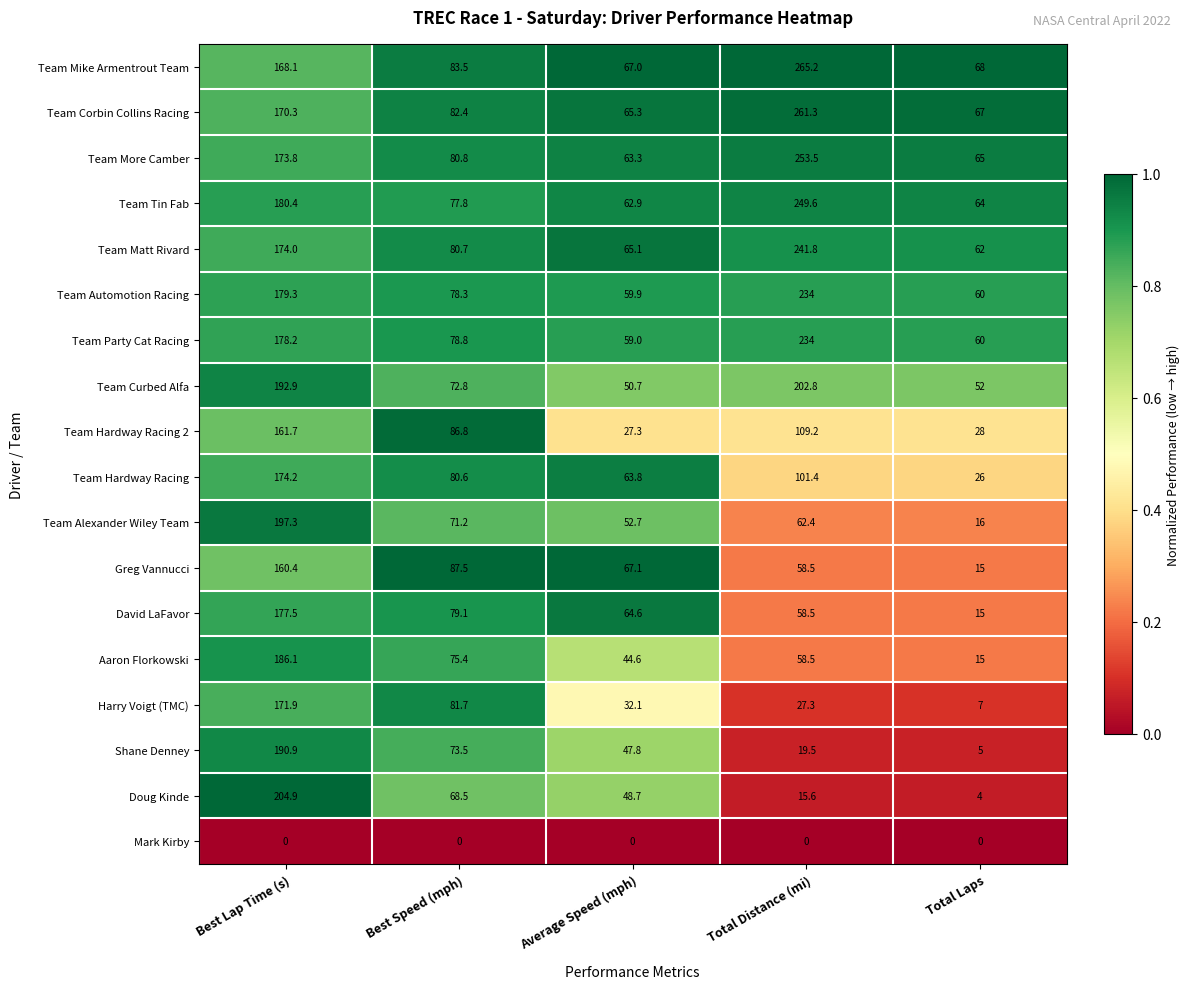

List the labels in order of Greg Vannucci value, largest first.

Best Lap Time (s), Best Speed (mph), Average Speed (mph), Total Distance (mi), Total Laps